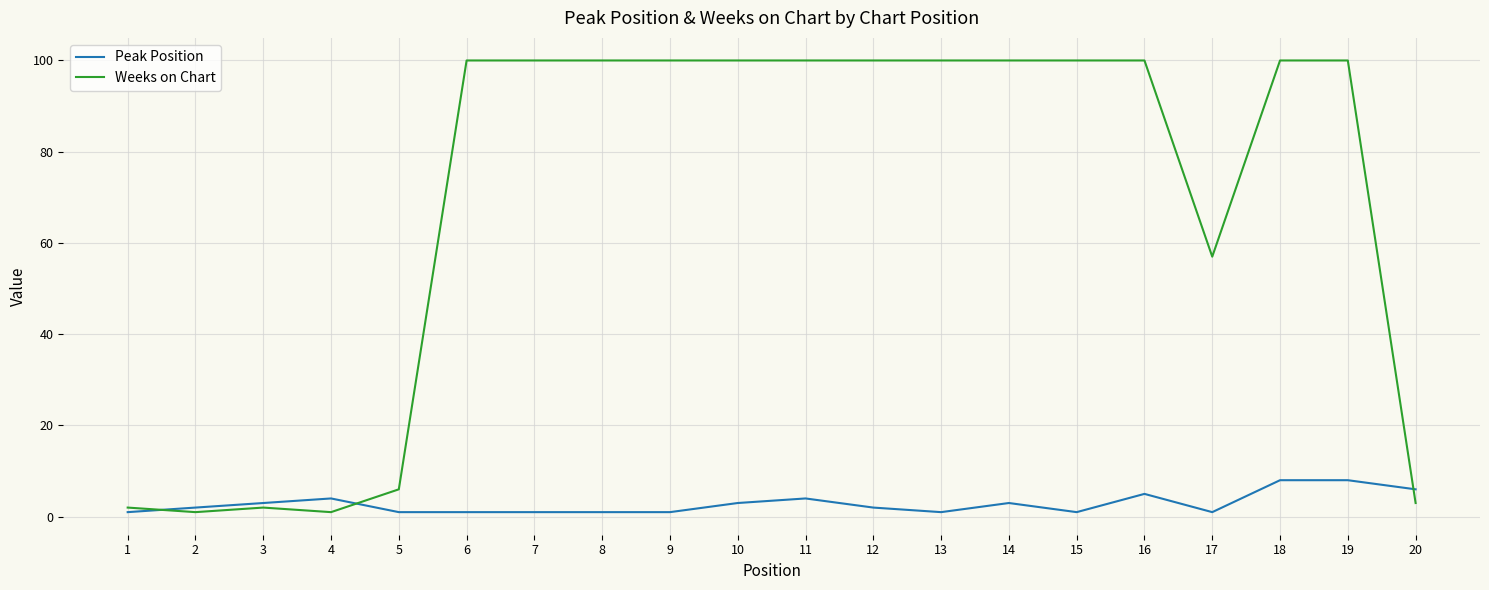

How many lines are shown in the chart?

2